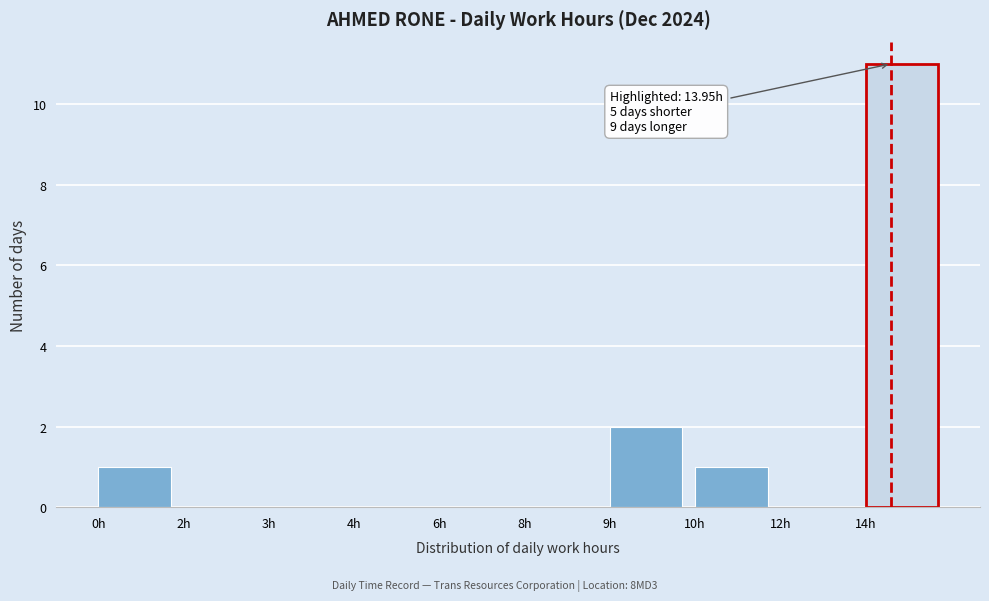

Reading left to right, list all the values displayed in this chart.

0h=1	2h=0	3h=0	4h=0	6h=0	8h=0	9h=2	10h=1	12h=0	14h=11